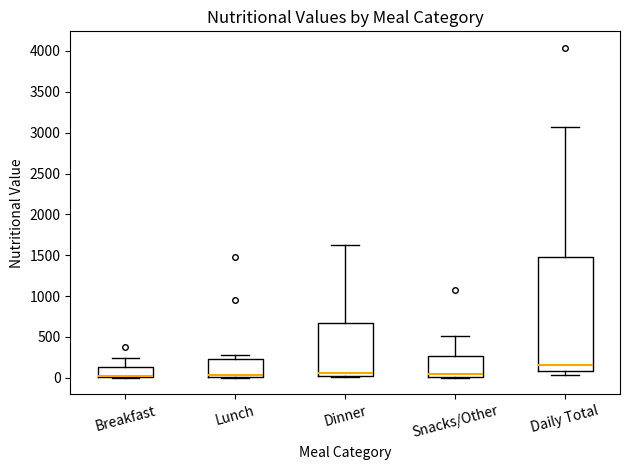

Reading left to right, read every box against the y-axis: the position of its median line, the range the box covers, and the ends of its whiskers. The values are not printed on the chart, so give them approximately, as read against the axis.

Breakfast: median 0 (drawn on the box's lower edge), box 0 to 150, whiskers 0 to 250
Lunch: median 50, box 0 to 250, whiskers 0 to 300
Dinner: median 50, box 0 to 650, whiskers 0 to 1650
Snacks/Other: median 50, box 0 to 250, whiskers 0 to 500
Daily Total: median 150, box 100 to 1500, whiskers 50 to 3050